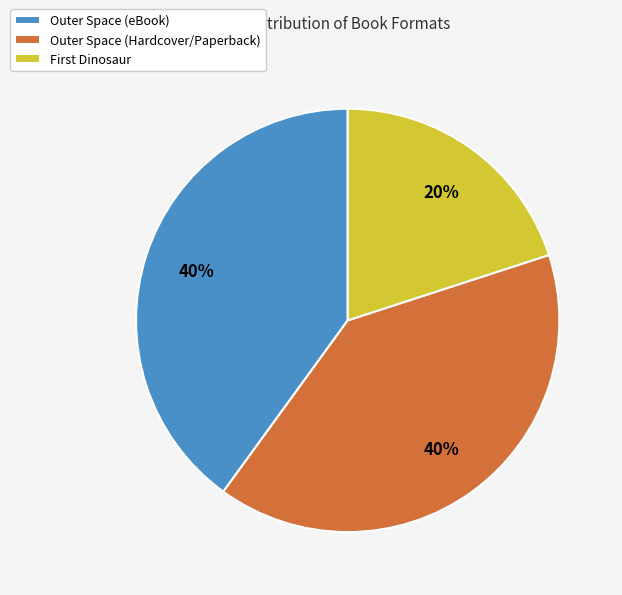

To the nearest percent, what is the average slice percentage?

33%